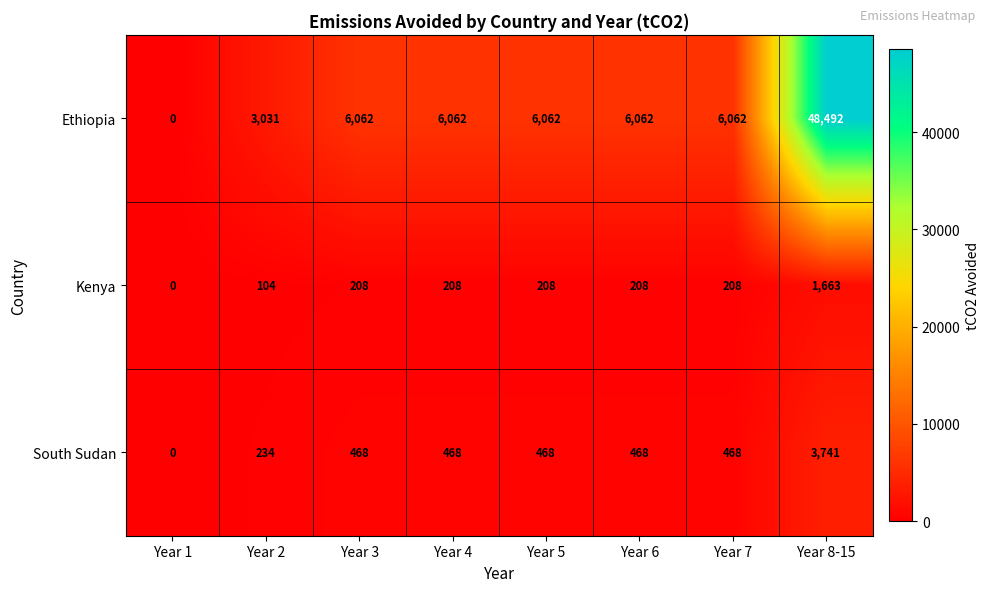

What is the difference between the second highest and minimum values in the South Sudan series?

468